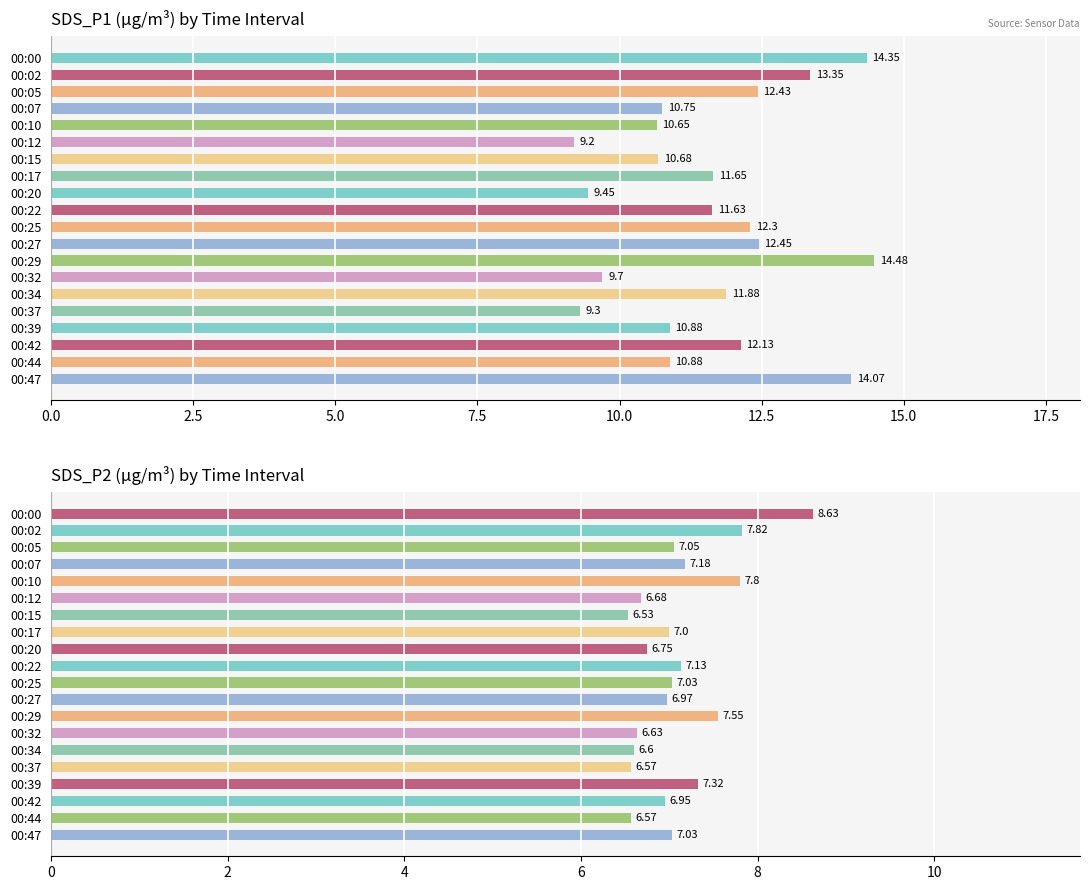

Rank the series at 00:12 from lowest to highest value.

SDS_P2, SDS_P1